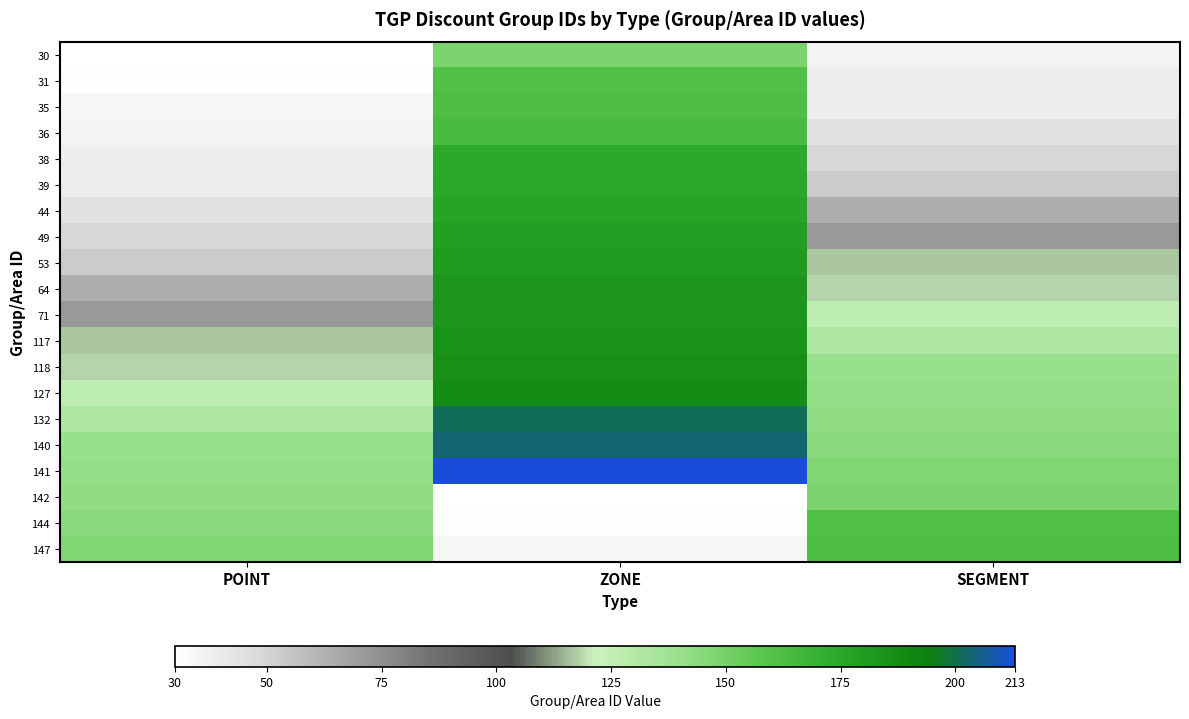

What is the difference between the highest and lowest values at ZONE?

183